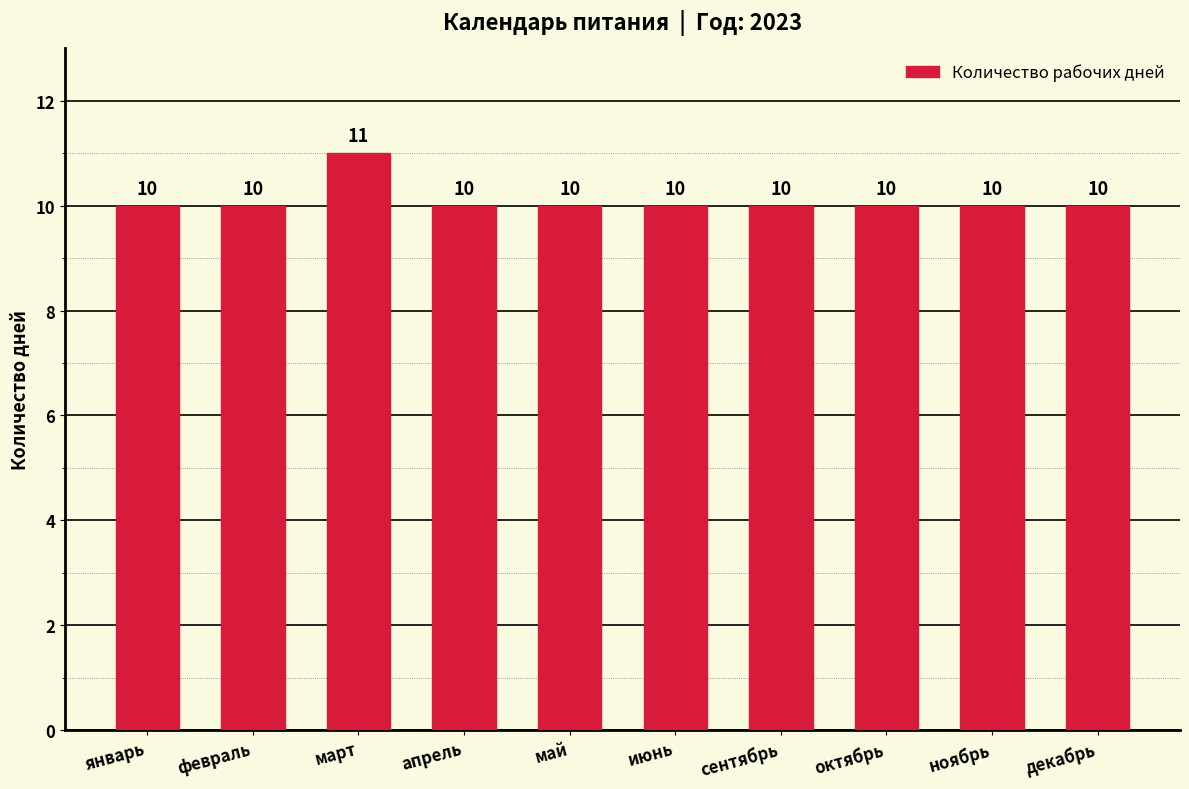

What position from the left is апрель?

4